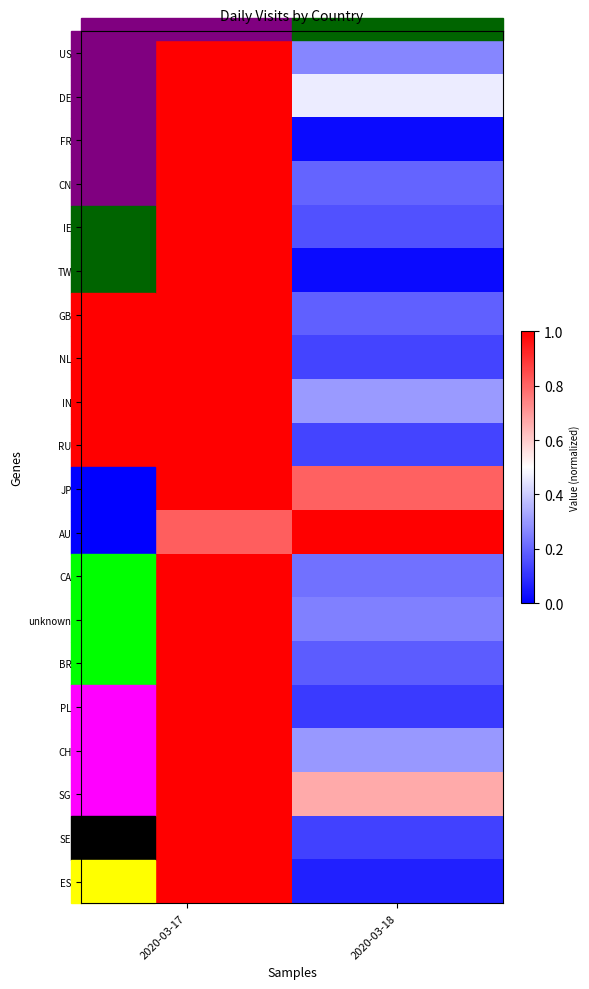

Reading left to right, extract all data points from this chart.

US: 2020-03-17=1.0	2020-03-18=0.3
DE: 2020-03-17=1.0	2020-03-18=0.5
FR: 2020-03-17=1.0	2020-03-18=0.0
CN: 2020-03-17=1.0	2020-03-18=0.2
IE: 2020-03-17=1.0	2020-03-18=0.2
TW: 2020-03-17=1.0	2020-03-18=0.0
GB: 2020-03-17=1.0	2020-03-18=0.2
NL: 2020-03-17=1.0	2020-03-18=0.1
IN: 2020-03-17=1.0	2020-03-18=0.3
RU: 2020-03-17=1.0	2020-03-18=0.1
JP: 2020-03-17=1.0	2020-03-18=0.8
AU: 2020-03-17=0.8	2020-03-18=1.0
CA: 2020-03-17=1.0	2020-03-18=0.2
unknown: 2020-03-17=1.0	2020-03-18=0.3
BR: 2020-03-17=1.0	2020-03-18=0.2
PL: 2020-03-17=1.0	2020-03-18=0.1
CH: 2020-03-17=1.0	2020-03-18=0.3
SG: 2020-03-17=1.0	2020-03-18=0.7
SE: 2020-03-17=1.0	2020-03-18=0.1
ES: 2020-03-17=1.0	2020-03-18=0.1